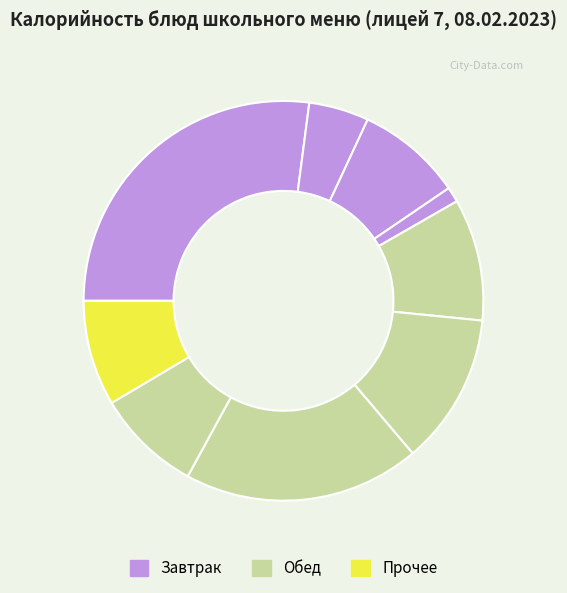

Is there a majority slice in this chart?

No